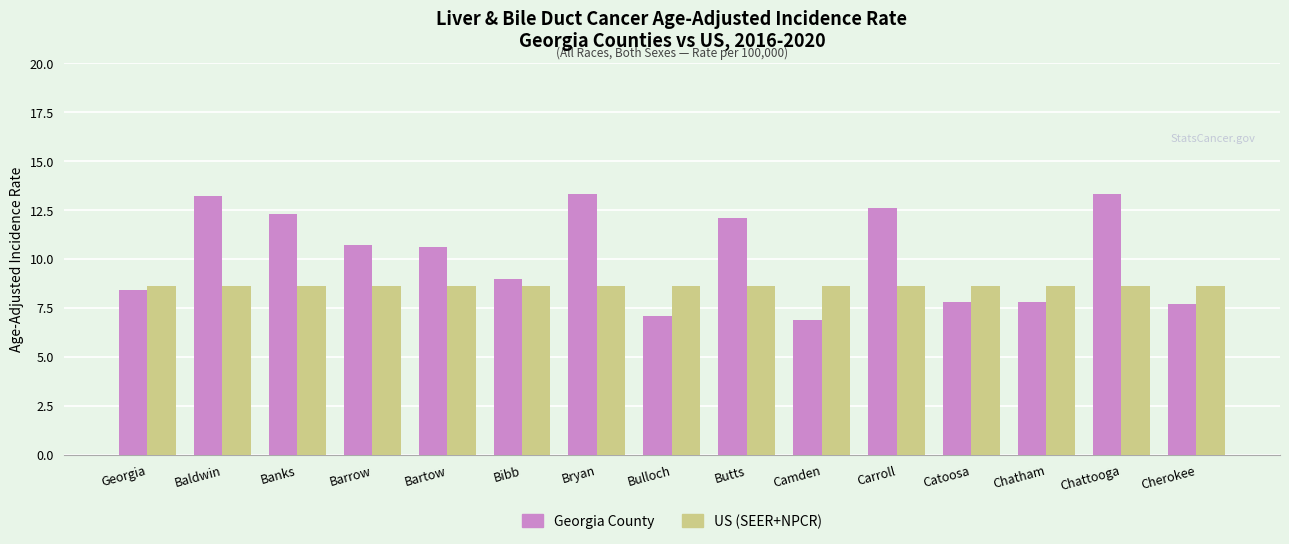

What is the difference between the highest and lowest values at Carroll?

4.0